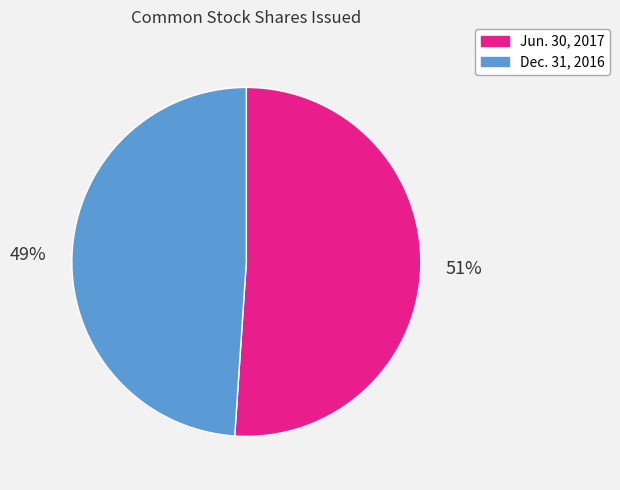

To the nearest percent, what is the difference between the largest and smallest slice percentages?

2%